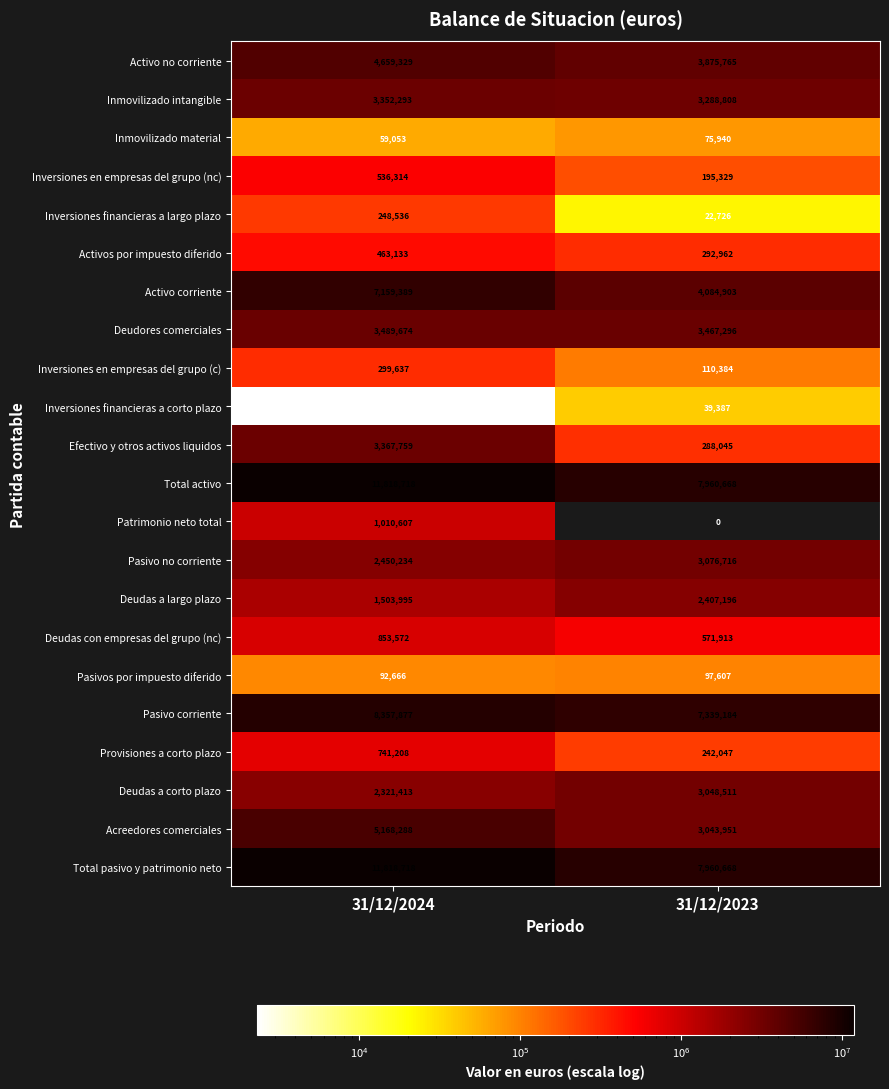

What is the sum of the Activos por impuesto diferido values at 31/12/2024 and 31/12/2023?

756095